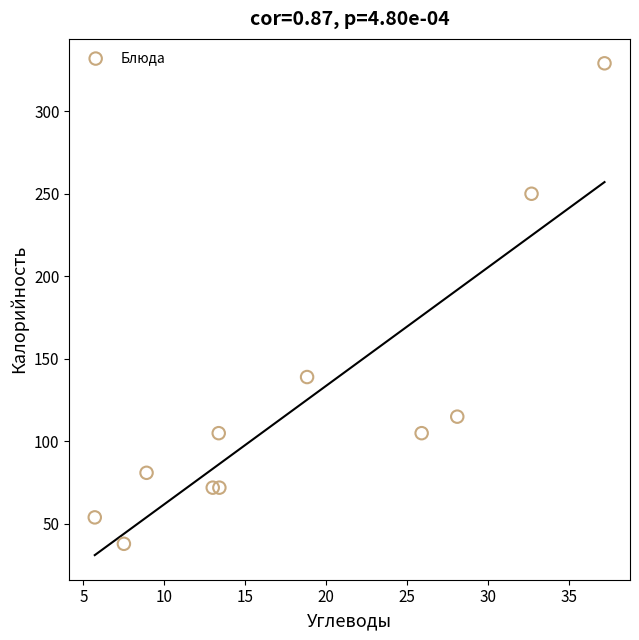

What is the average Y value?

124